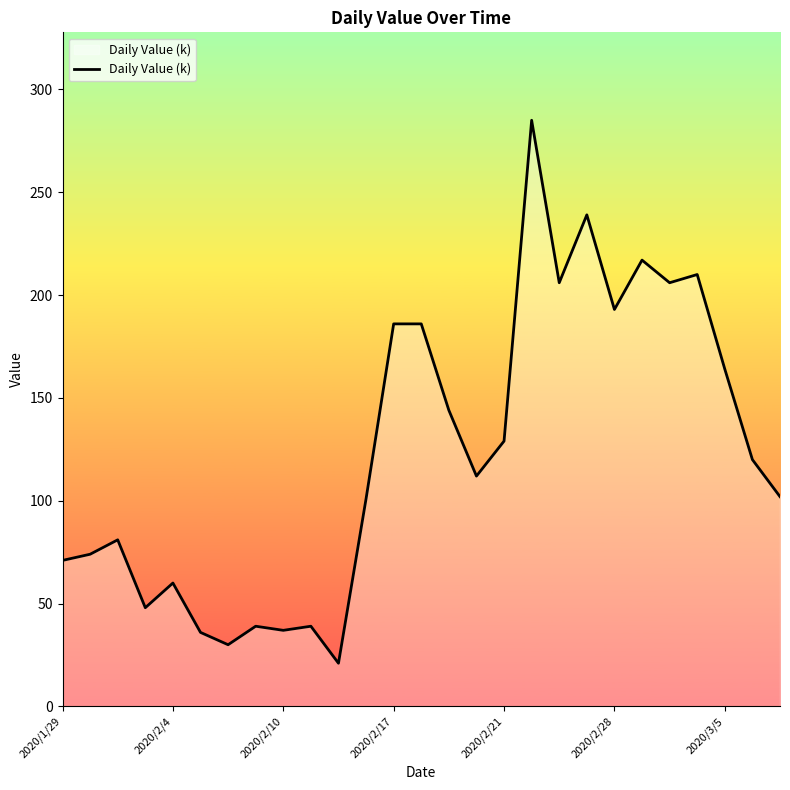

How many values are below 112?

13